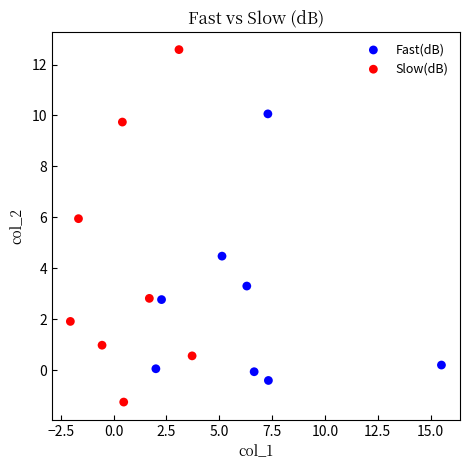

Which series contains the highest Y value?

Slow(dB)